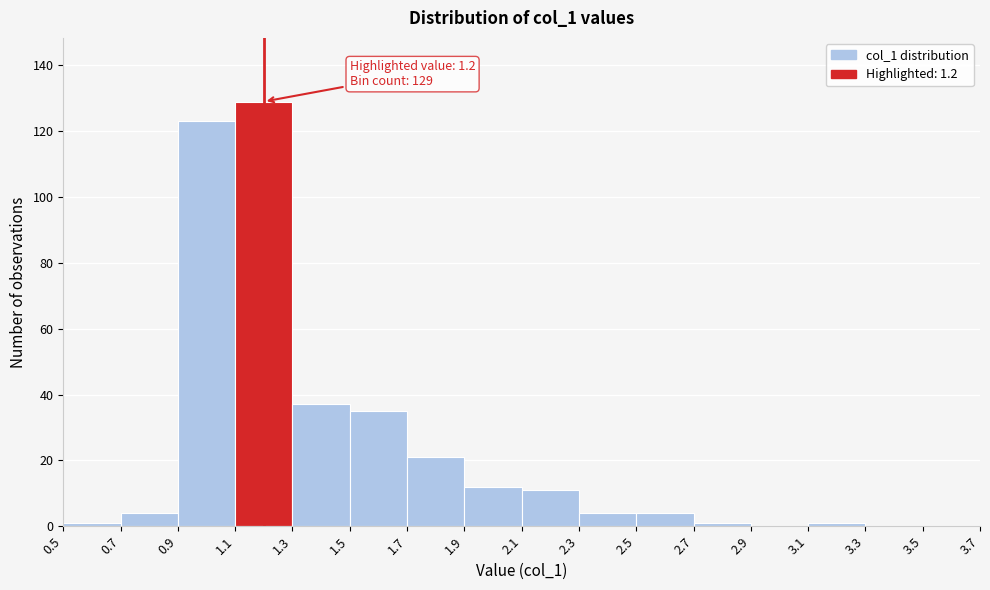

Which range on the x-axis has the tallest bar?

1.1 to 1.3